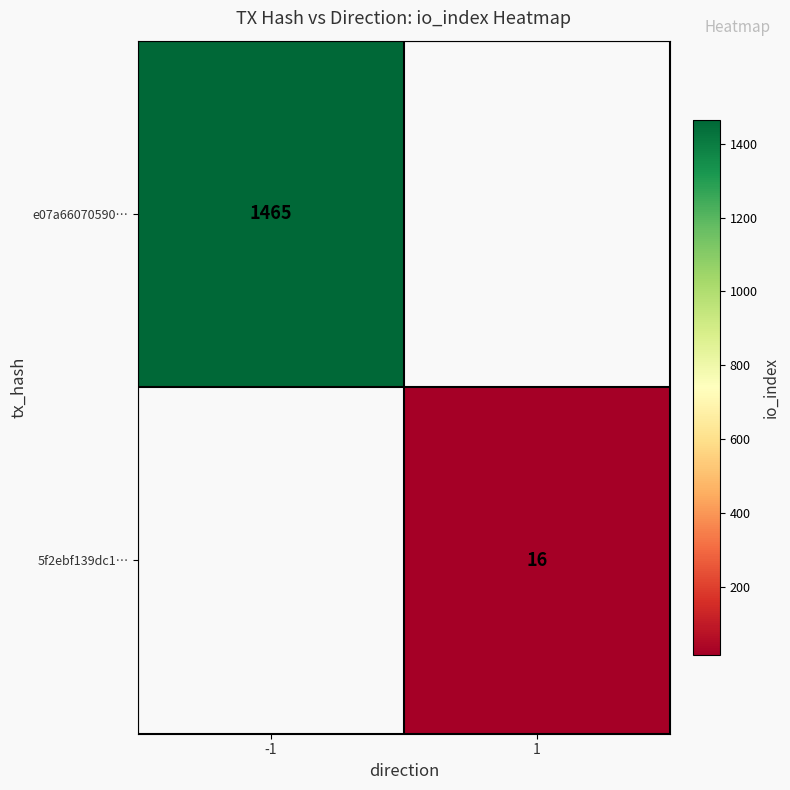

Which label corresponds to the largest value in the chart?

-1